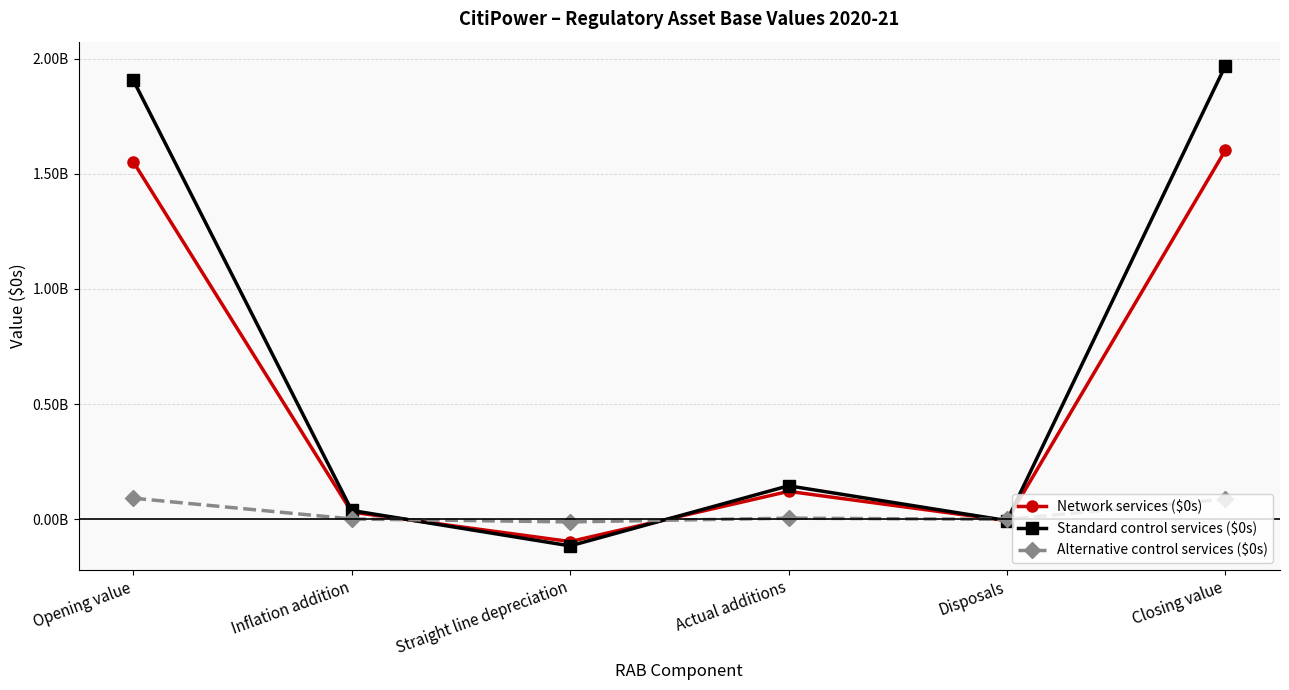

Where is the first local minimum for Standard control services ($0s)?

Straight line depreciation